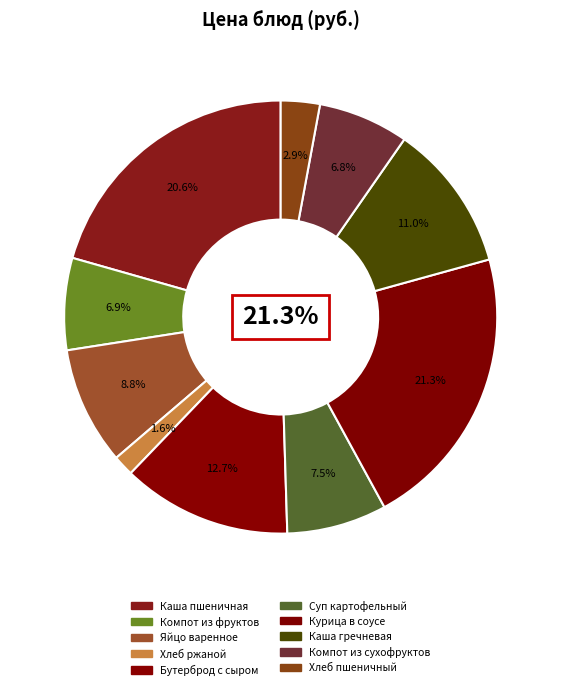

Rank the categories by value from lowest to highest.

Хлеб ржаной, Хлеб пшеничный, Компот из сухофруктов, Компот из фруктов, Суп картофельный, Яйцо варенное, Каша гречневая, Бутерброд с сыром, Каша пшеничная, Курица в соусе